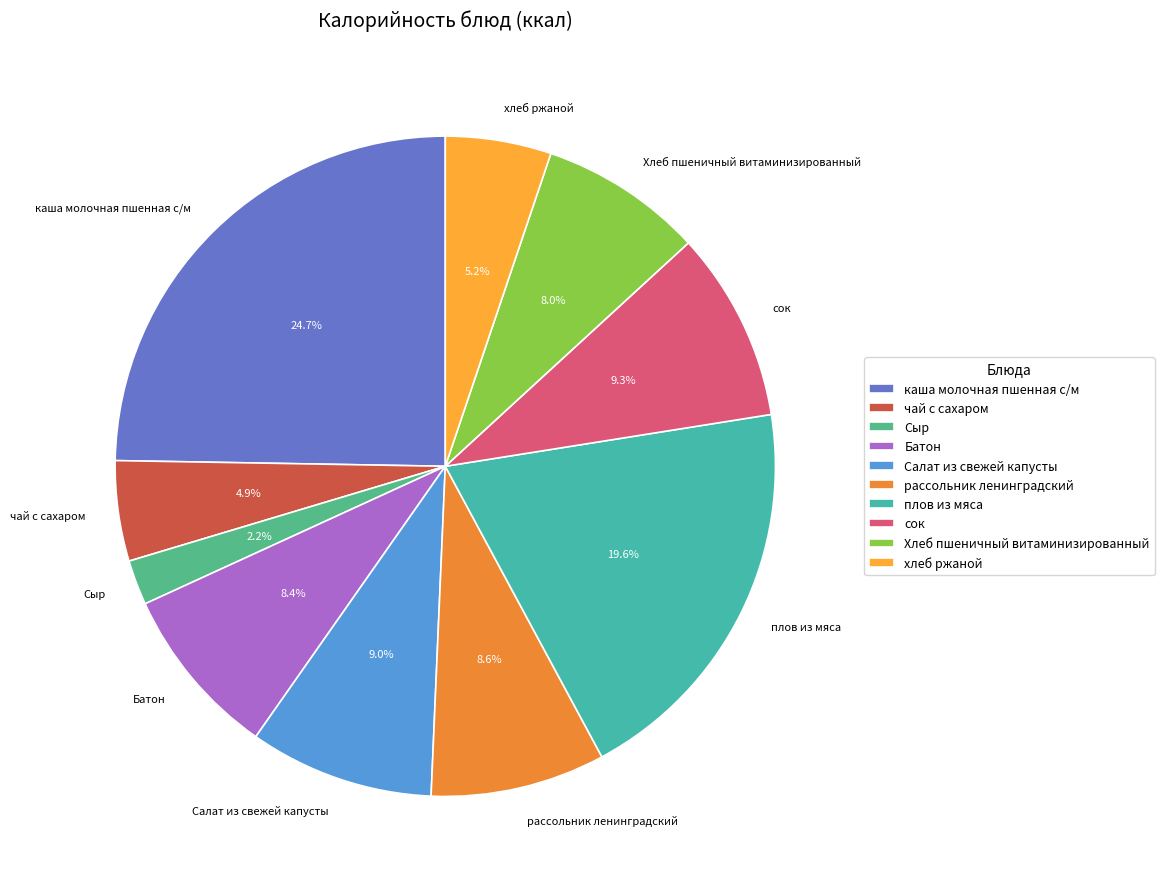

What is the total percentage of сок and рассольник ленинградский?

17.9%